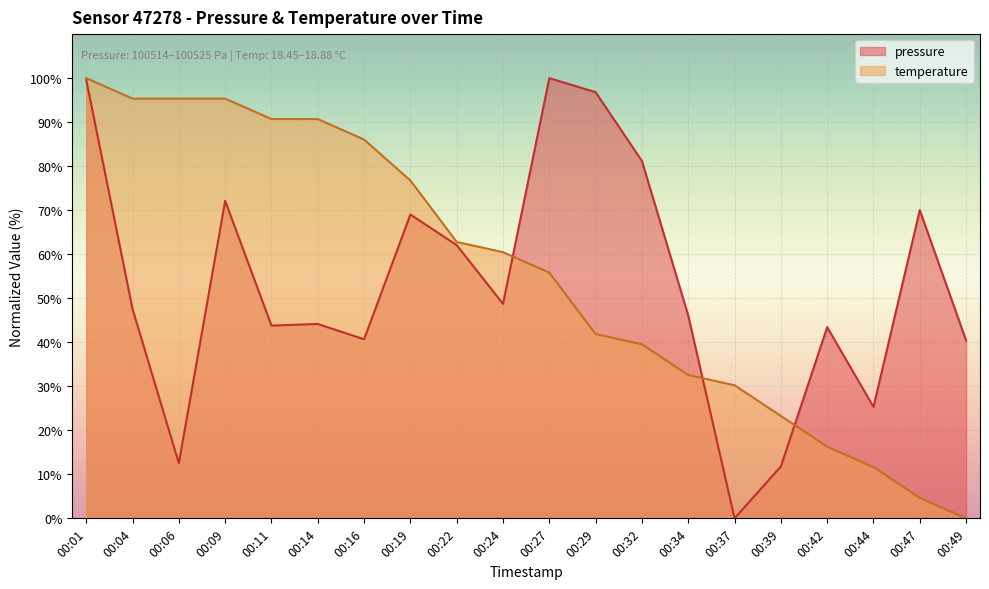

Rank the series by their maximum value, from highest to lowest.

pressure, temperature